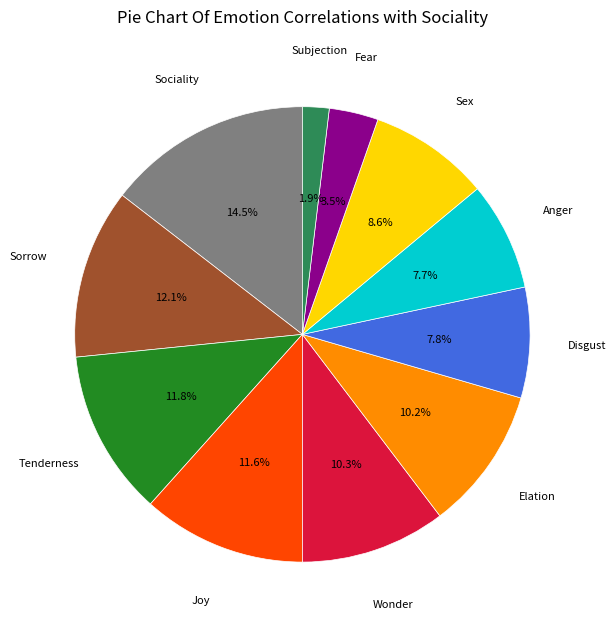

How many slices are in this pie chart?

11